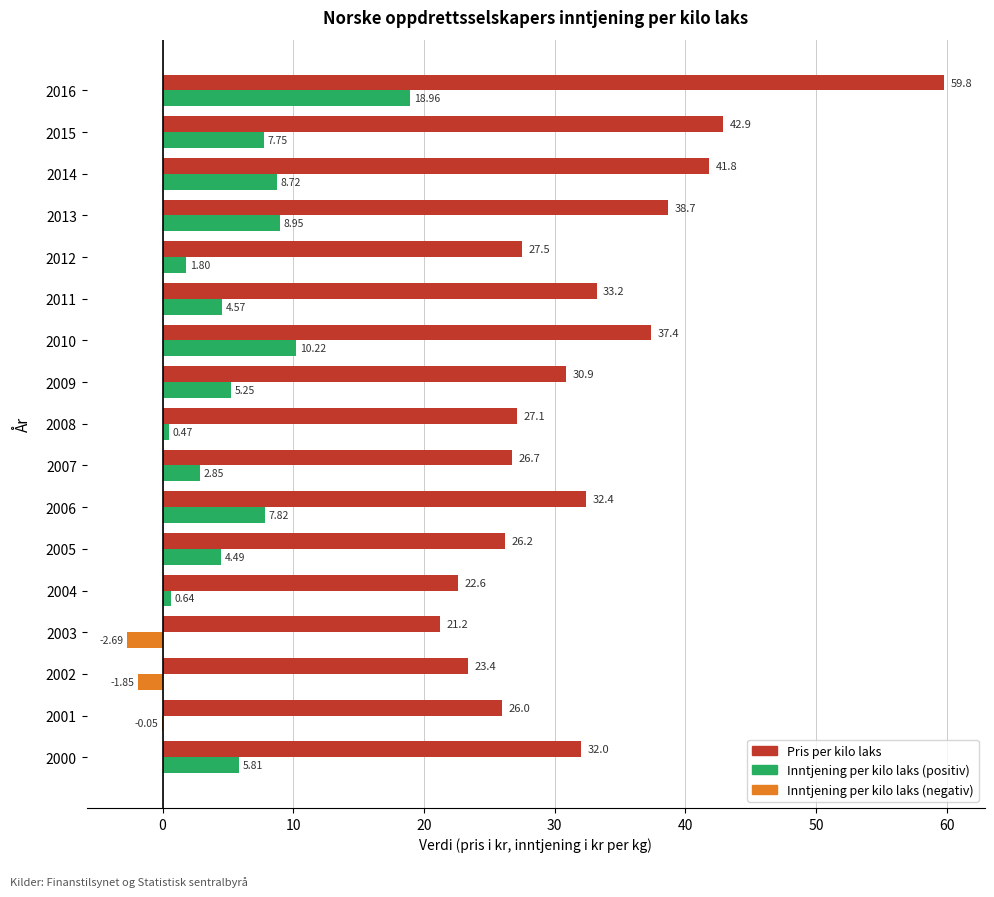

What is the total value across all series at 2001?

25.9